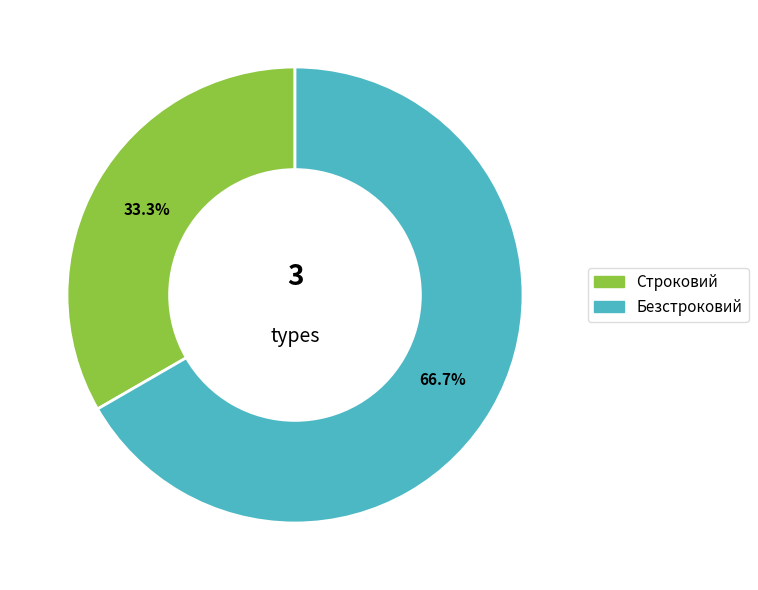

The Безстроковий slice represents 53% of the pie. True or false?

False